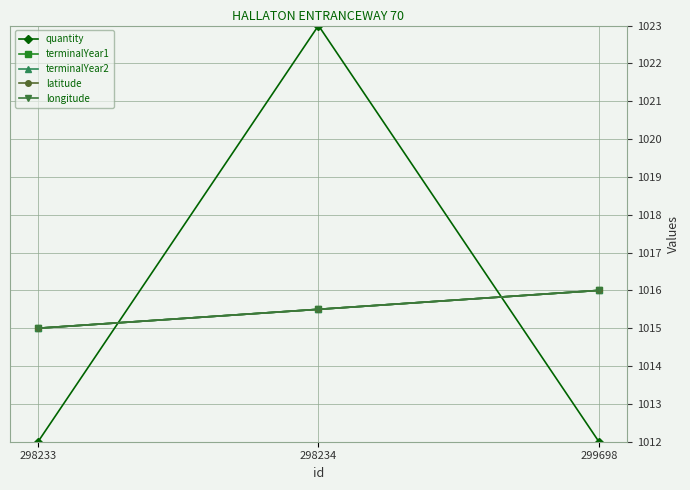

What is the maximum value for quantity?

1023.0